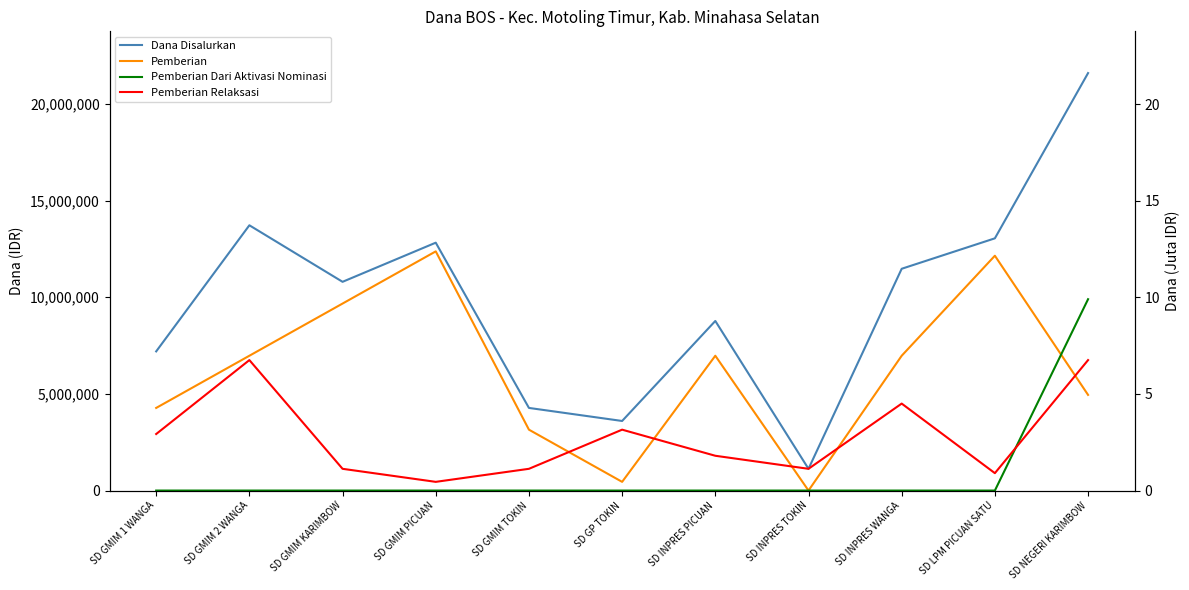

Reading left to right, list all the values displayed in this chart.

Dana Disalurkan: SD GMIM 1 WANGA=7200000	SD GMIM 2 WANGA=13725000	SD GMIM KARIMBOW=10800000	SD GMIM PICUAN=12825000	SD GMIM TOKIN=4275000	SD GP TOKIN=3600000	SD INPRES PICUAN=8775000	SD INPRES TOKIN=1125000	SD INPRES WANGA=11475000	SD LPM PICUAN SATU=13050000	SD NEGERI KARIMBOW=21600000
Pemberian: SD GMIM 1 WANGA=4275000	SD GMIM 2 WANGA=6975000	SD GMIM KARIMBOW=9675000	SD GMIM PICUAN=12375000	SD GMIM TOKIN=3150000	SD GP TOKIN=450000	SD INPRES PICUAN=6975000	SD INPRES TOKIN=0	SD INPRES WANGA=6975000	SD LPM PICUAN SATU=12150000	SD NEGERI KARIMBOW=4950000
Pemberian Dari Aktivasi Nominasi: SD GMIM 1 WANGA=0	SD GMIM 2 WANGA=0	SD GMIM KARIMBOW=0	SD GMIM PICUAN=0	SD GMIM TOKIN=0	SD GP TOKIN=0	SD INPRES PICUAN=0	SD INPRES TOKIN=0	SD INPRES WANGA=0	SD LPM PICUAN SATU=0	SD NEGERI KARIMBOW=9900000
Pemberian Relaksasi: SD GMIM 1 WANGA=2925000	SD GMIM 2 WANGA=6750000	SD GMIM KARIMBOW=1125000	SD GMIM PICUAN=450000	SD GMIM TOKIN=1125000	SD GP TOKIN=3150000	SD INPRES PICUAN=1800000	SD INPRES TOKIN=1125000	SD INPRES WANGA=4500000	SD LPM PICUAN SATU=900000	SD NEGERI KARIMBOW=6750000